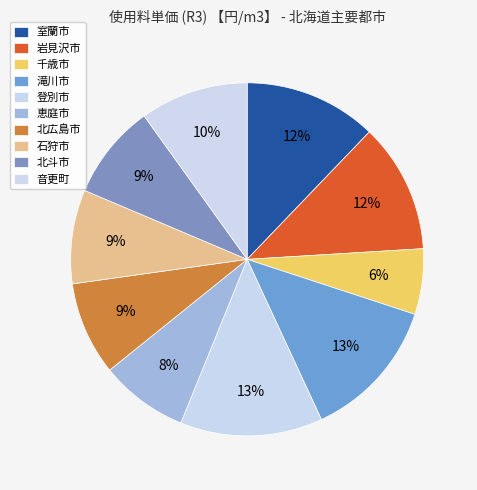

How many segments does this pie chart have?

10